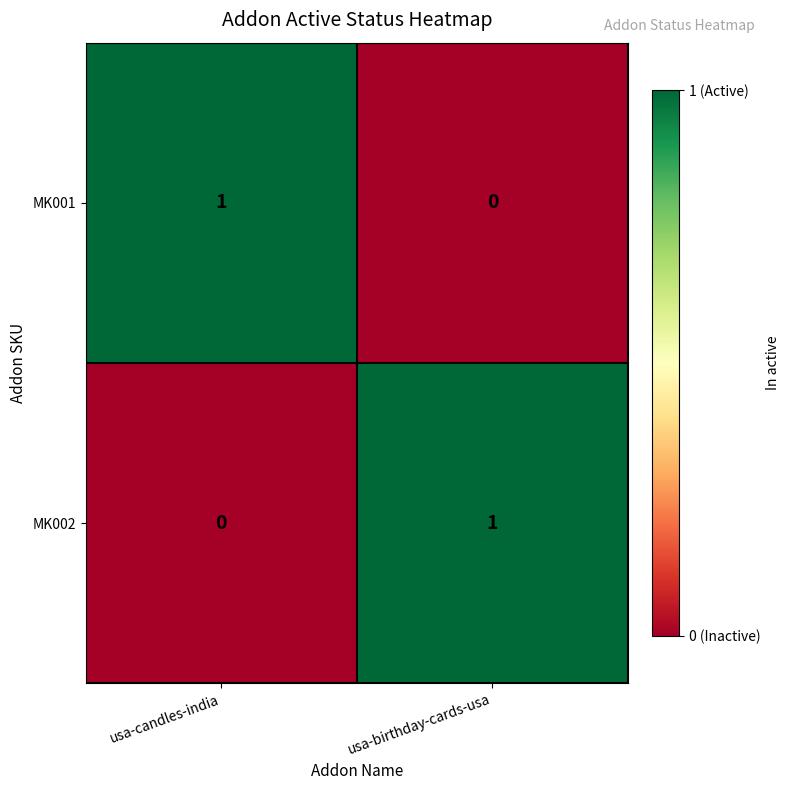

Reading left to right, what are all the values shown in this chart?

MK001: usa-candles-india=1	usa-birthday-cards-usa=0
MK002: usa-candles-india=0	usa-birthday-cards-usa=1